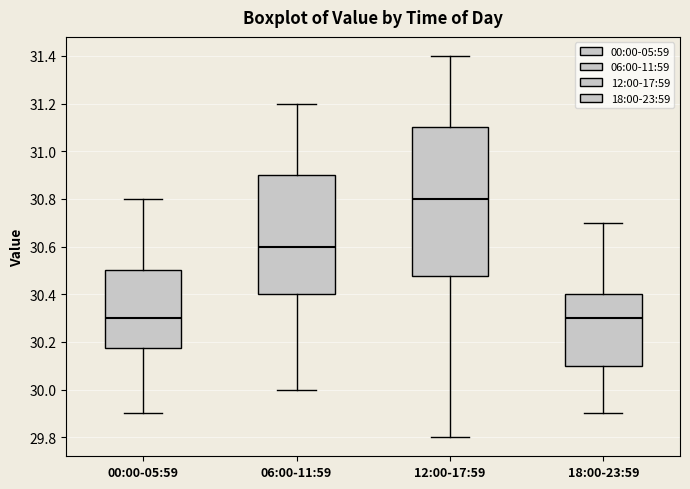

Which box's median line is the highest?

12:00-17:59